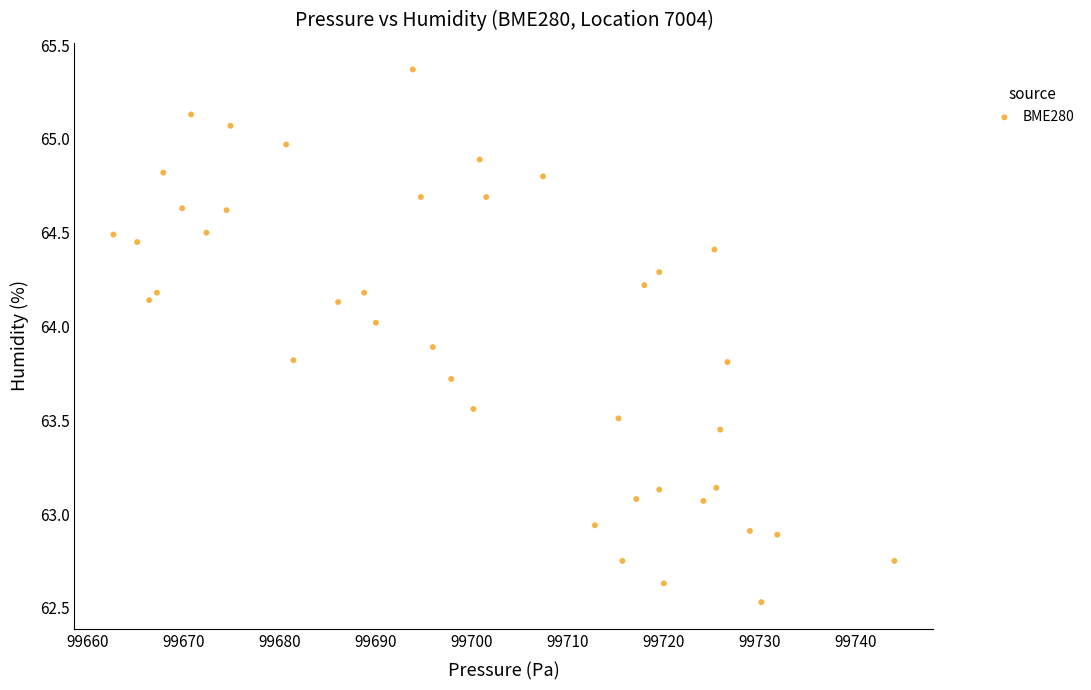

What is the range of X values (max minus min)?

81.4